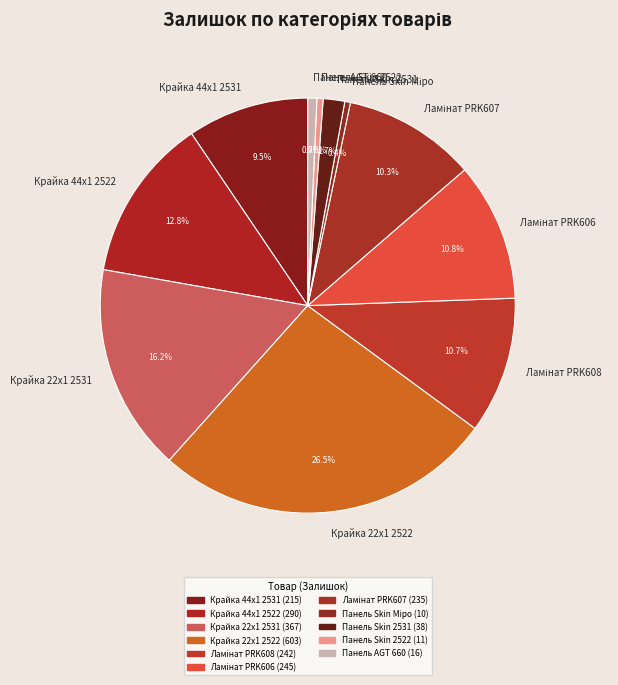

To the nearest percent, what is the difference between the largest and smallest slice percentages?

26%